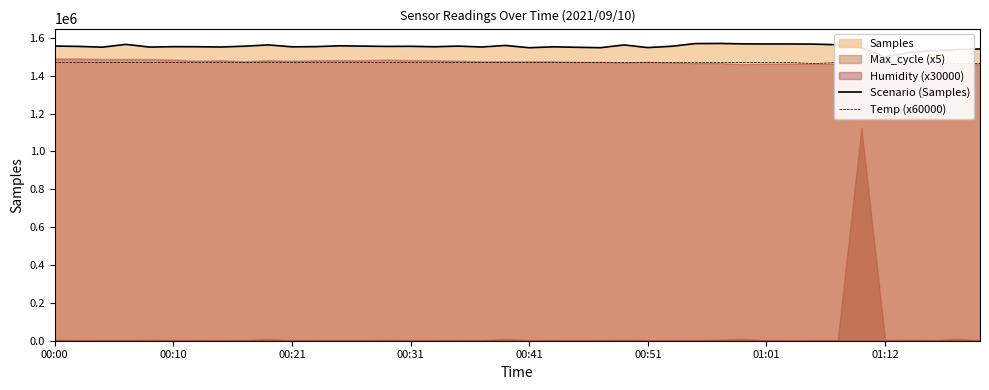

What is the sum of all Temp (x60000) values?

58776000